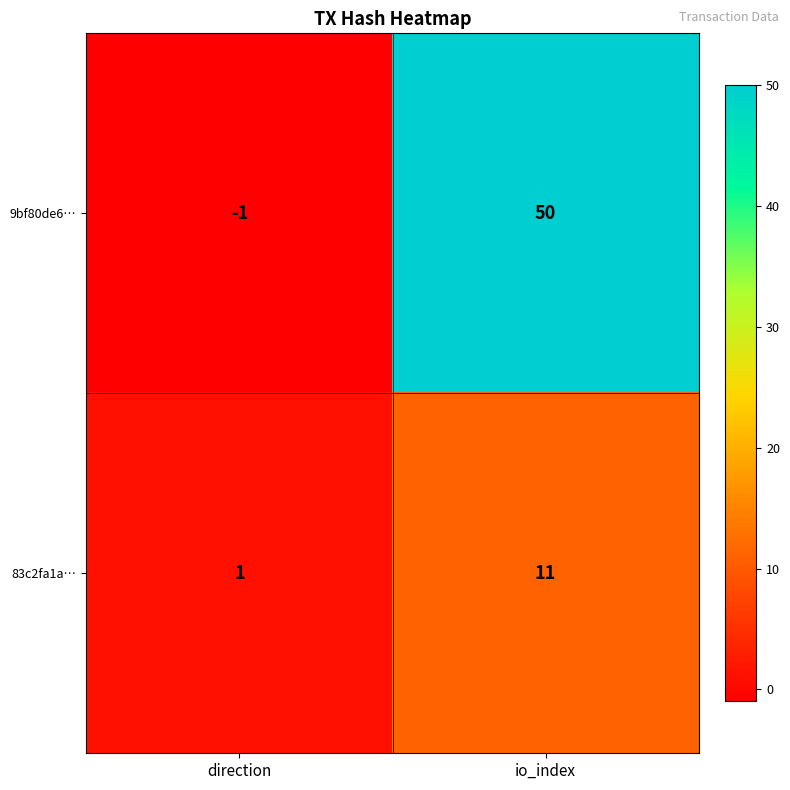

What is the sum of the 9bf80de6… values at io_index and direction?

49